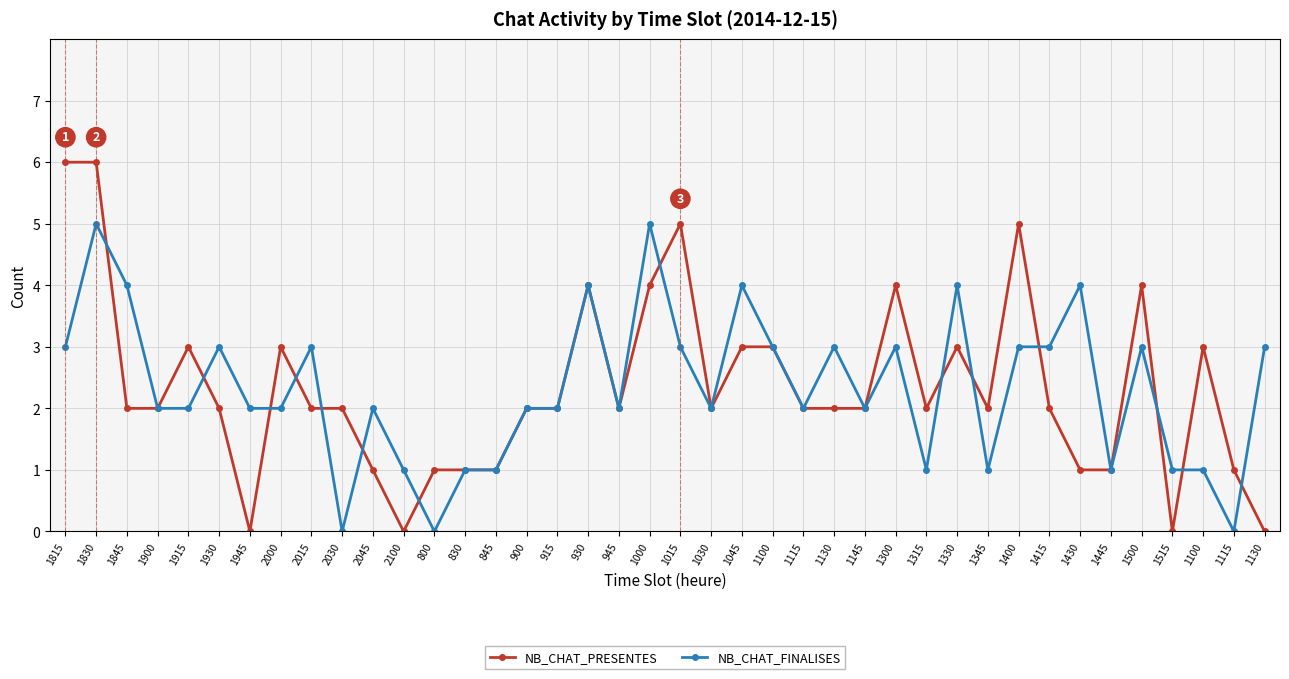

How many distinct data groups are displayed?

2